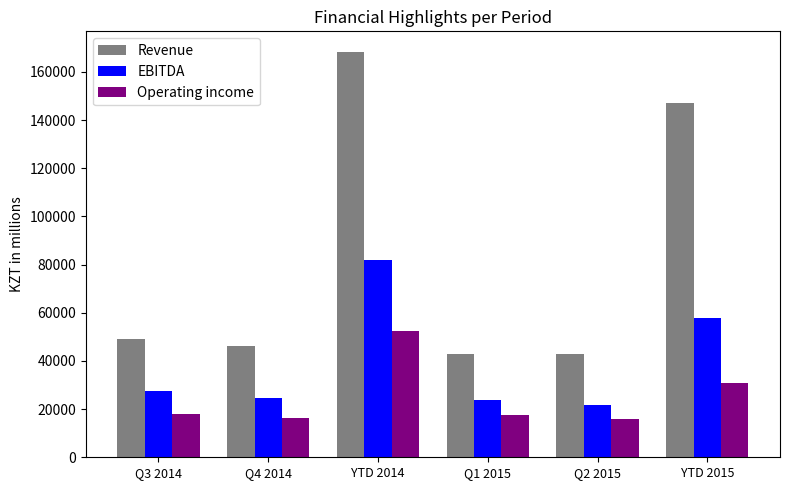

Rank the series by their maximum value, from lowest to highest.

Operating income, EBITDA, Revenue